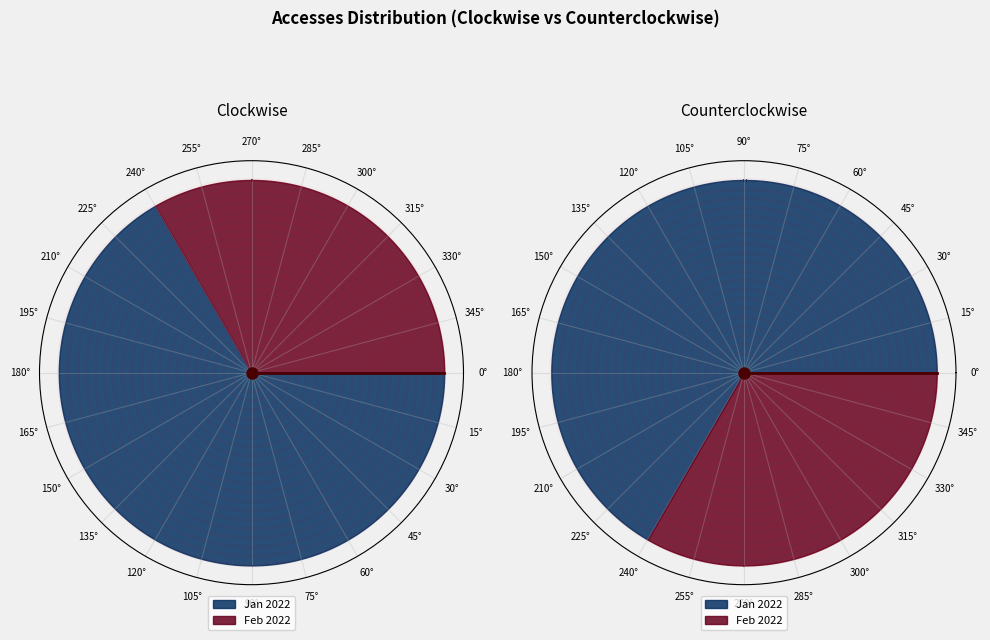

Is it true that 2022-02-01T00:00:00.000Z is 40% of the pie?

False